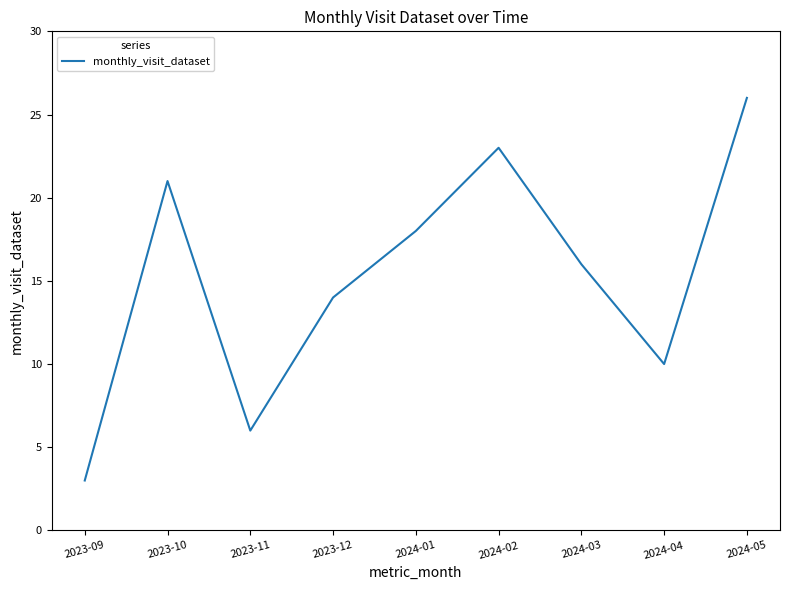

Reading right to left, what are all the values shown in this chart?

26	10	16	23	18	14	6	21	3